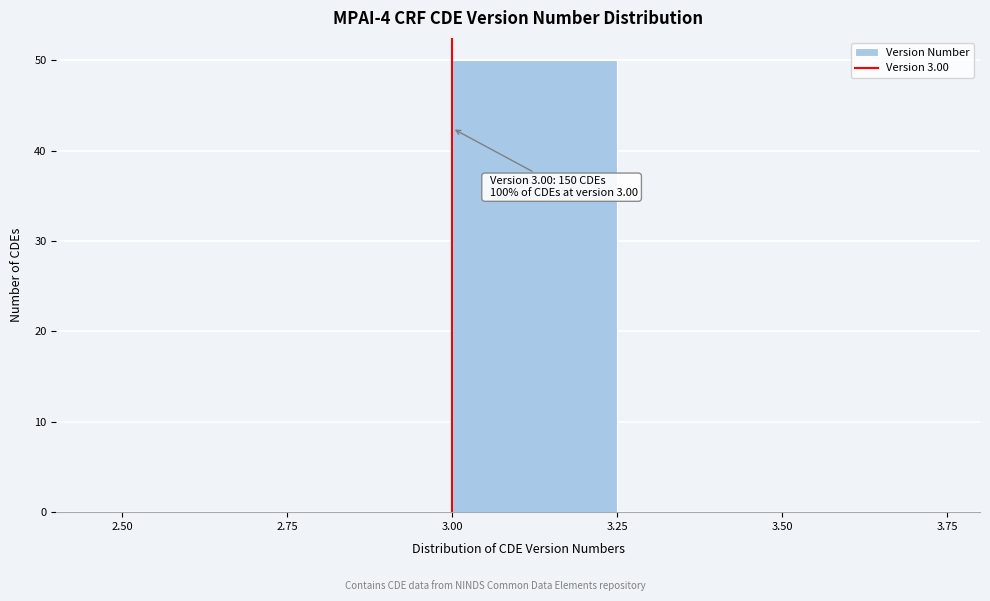

Over which range of the x-axis is the bar tallest?

3.00 to 3.25